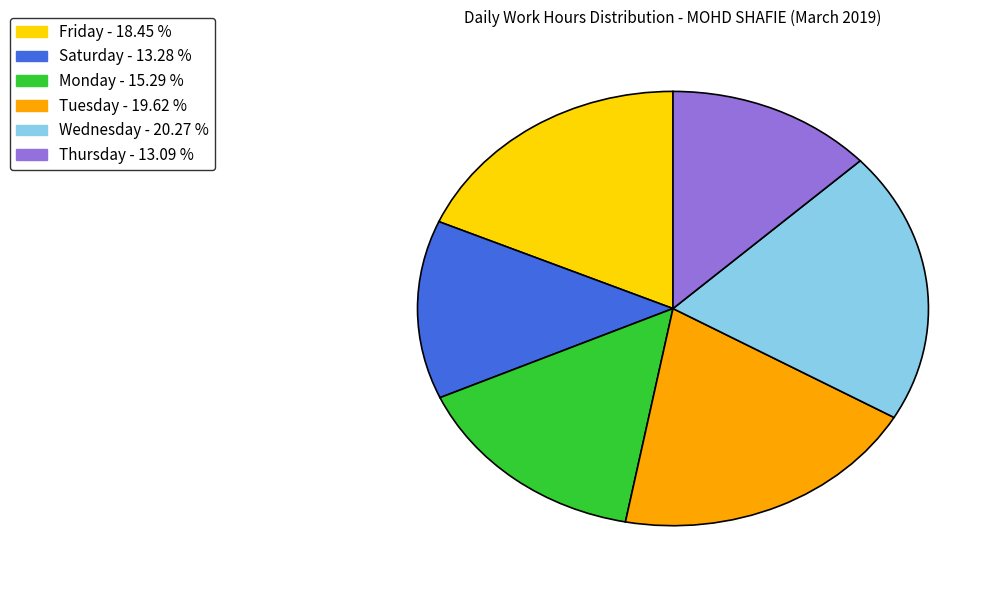

Count the number of slices in the pie.

6